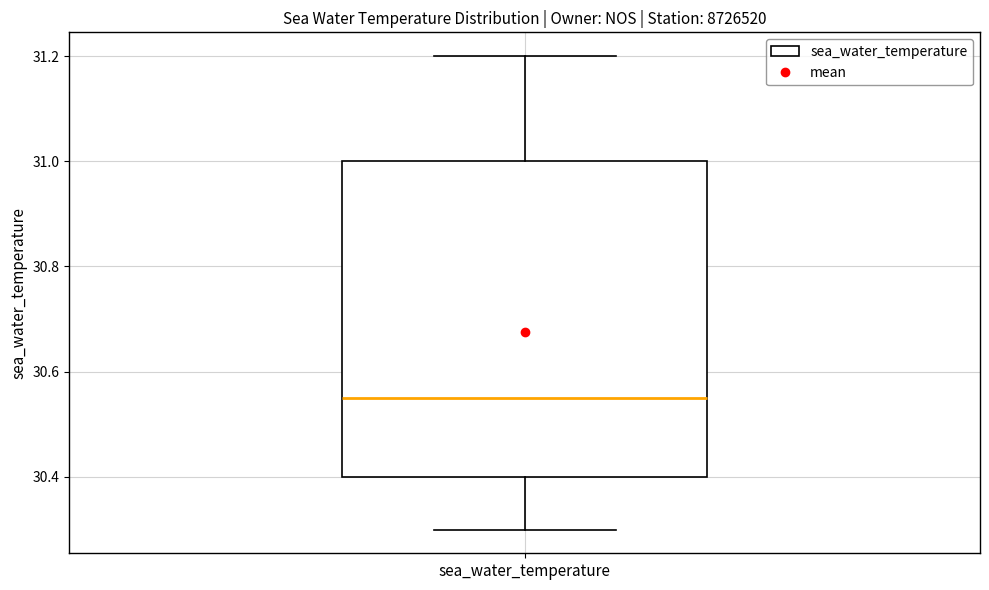

Read this box plot against the y-axis: the position of the median line, the range covered by the box, and the ends of both whiskers. The values are not printed on the chart, so give them approximately, as read against the axis.

median 30.56, box 30.40 to 31.00, whiskers 30.30 to 31.20